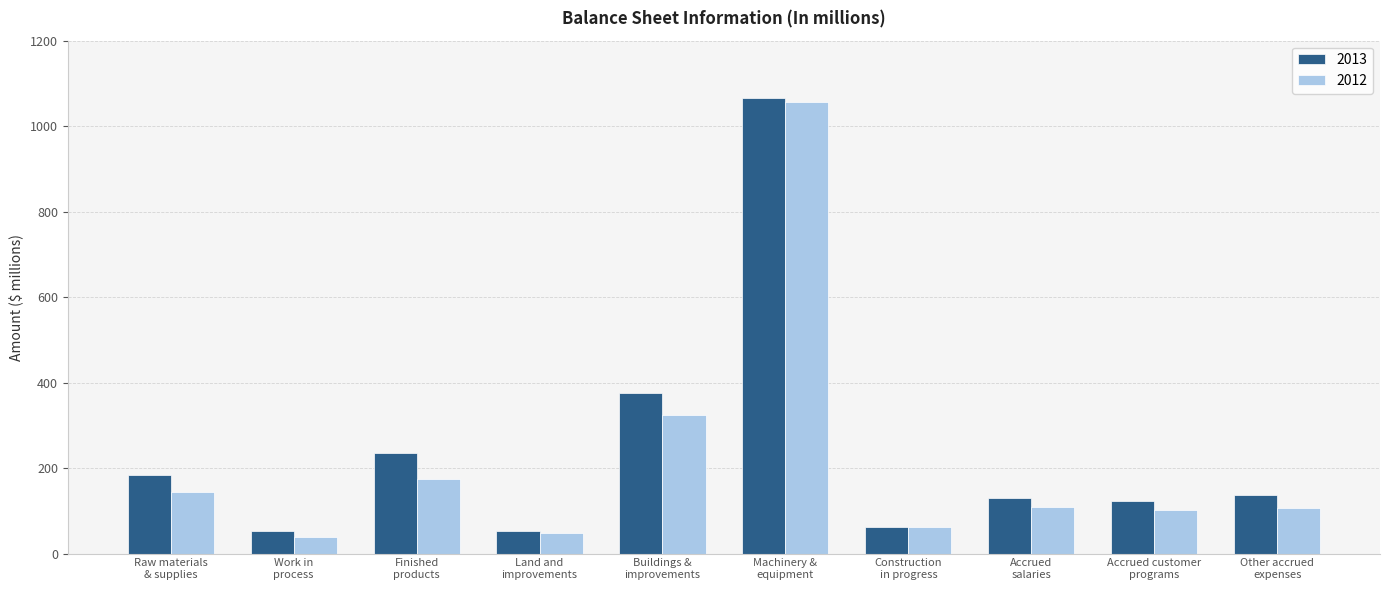

At how many categories does at least one series exceed 1034?

1